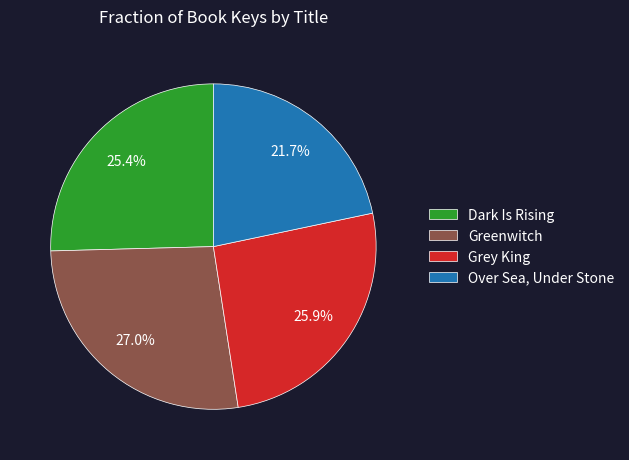

To the nearest percent, what is the combined percentage of Greenwitch and Dark Is Rising?

52%